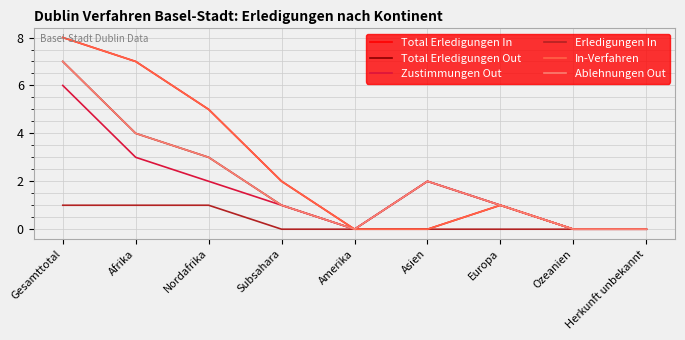

What is the greatest value displayed?

8